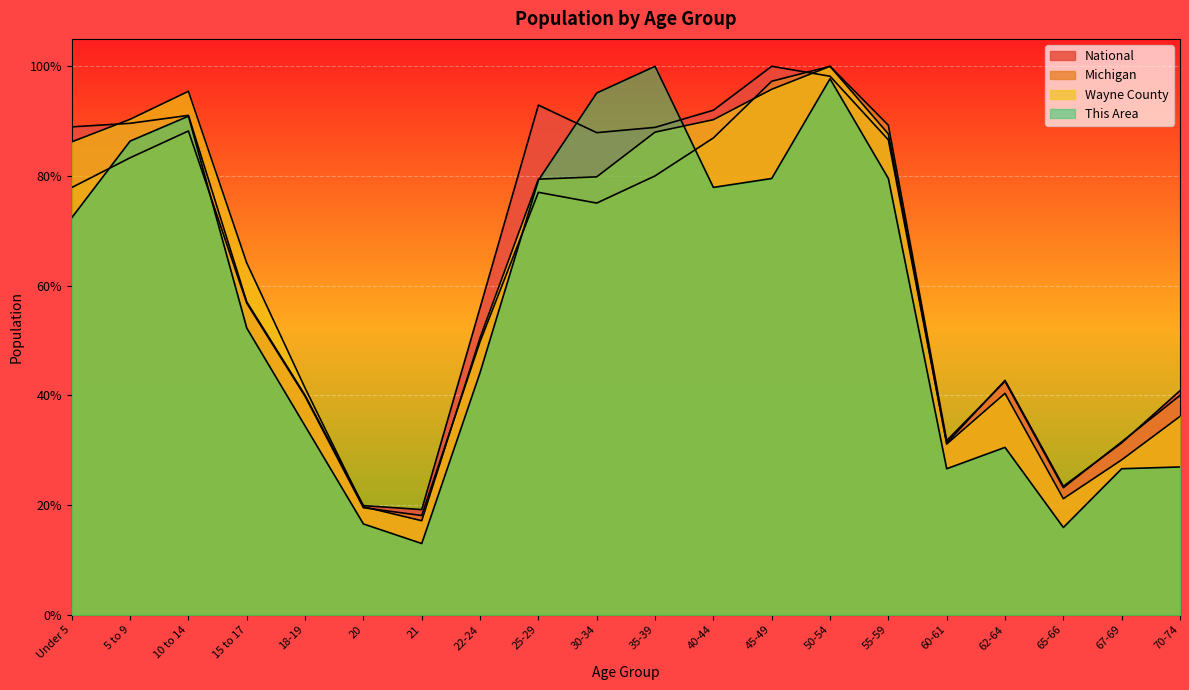

At which label is Wayne County closest to 0?

21